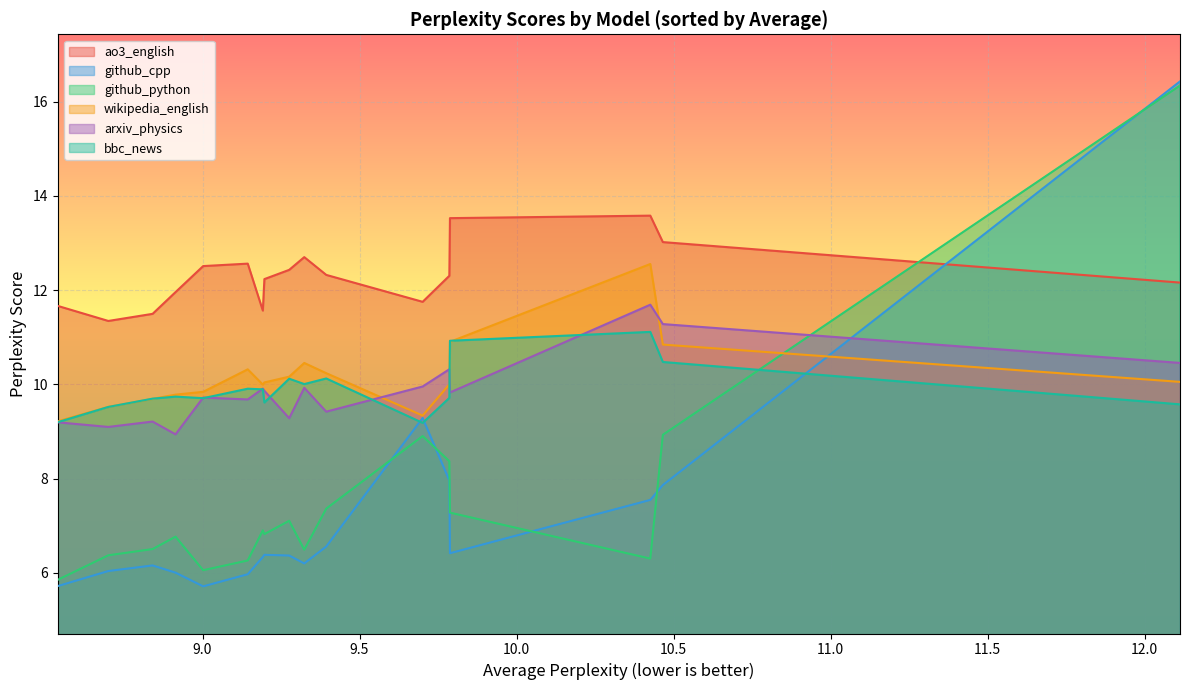

True or false: ao3_english has more than 2 points higher than both neighbors.

True